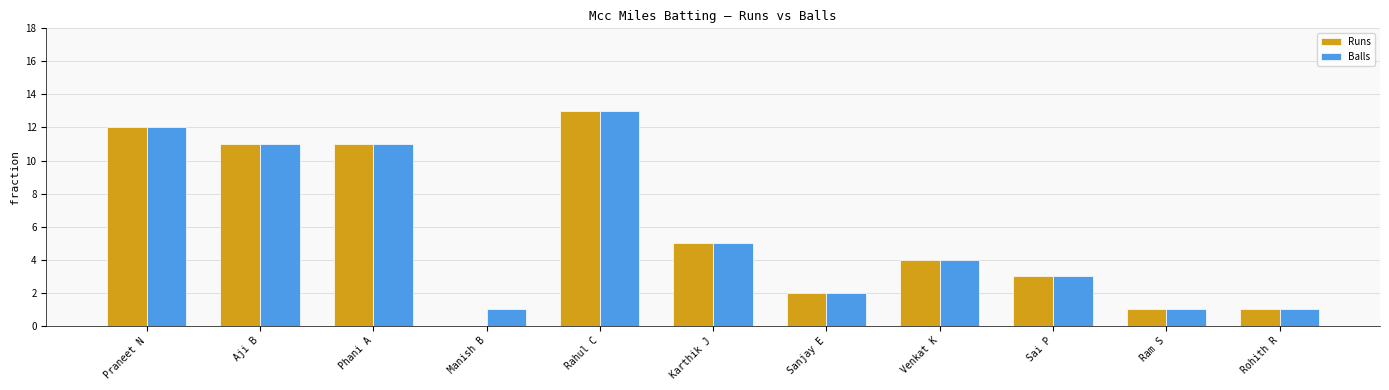

How many data points does each series have?

11